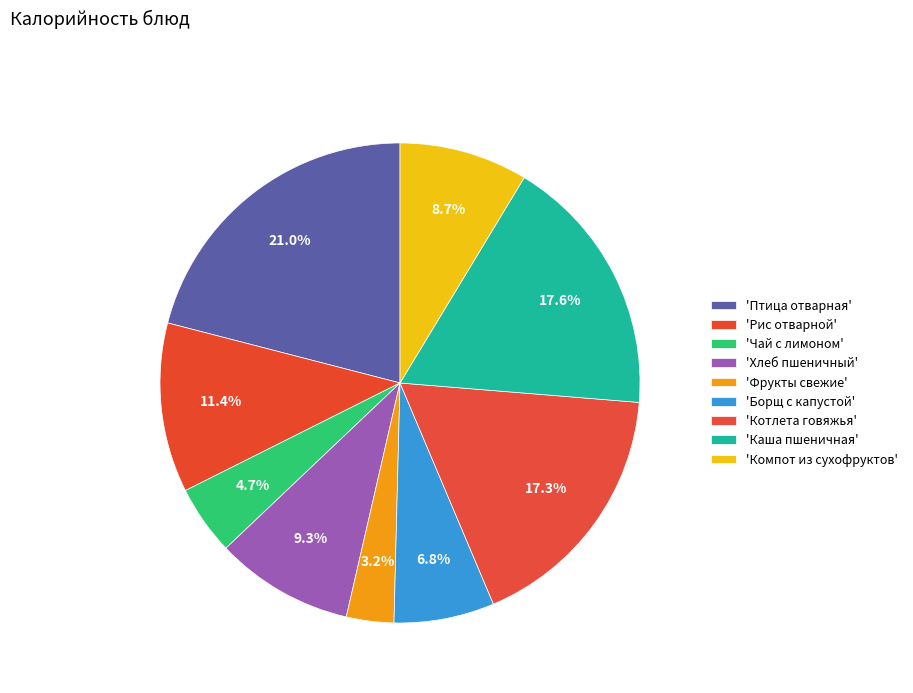

Which category has the smallest portion of the pie?

Фрукты свежие